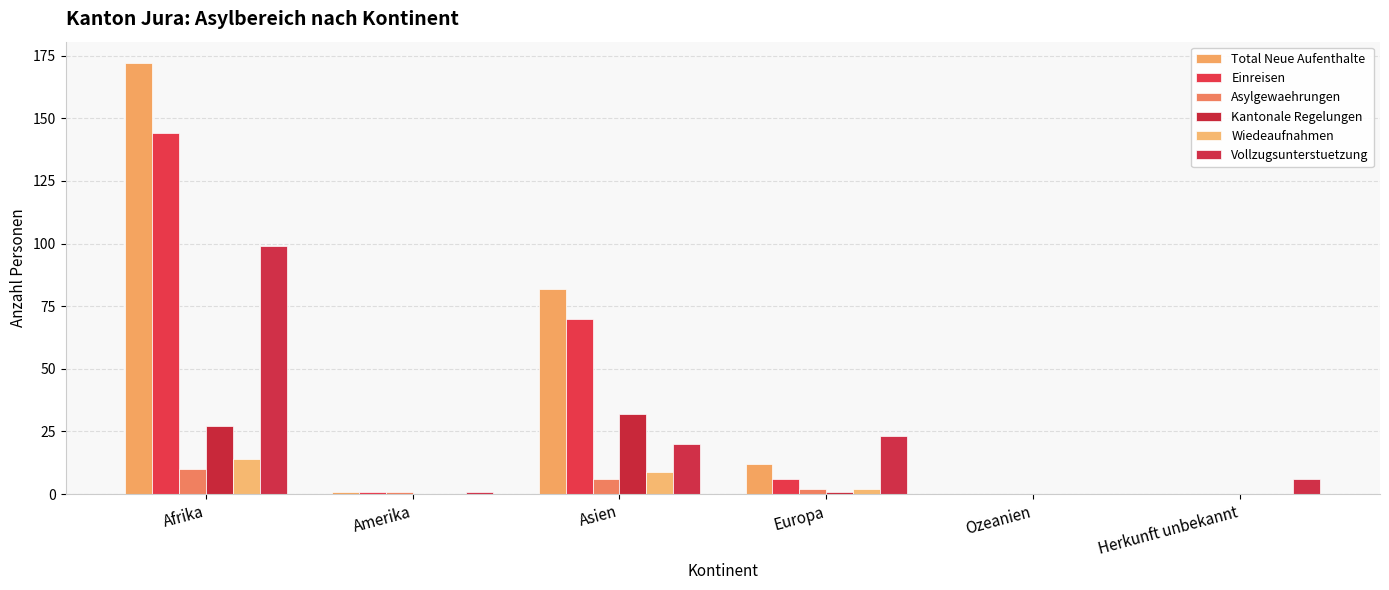

Which label corresponds to the smallest value in the chart?

Ozeanien